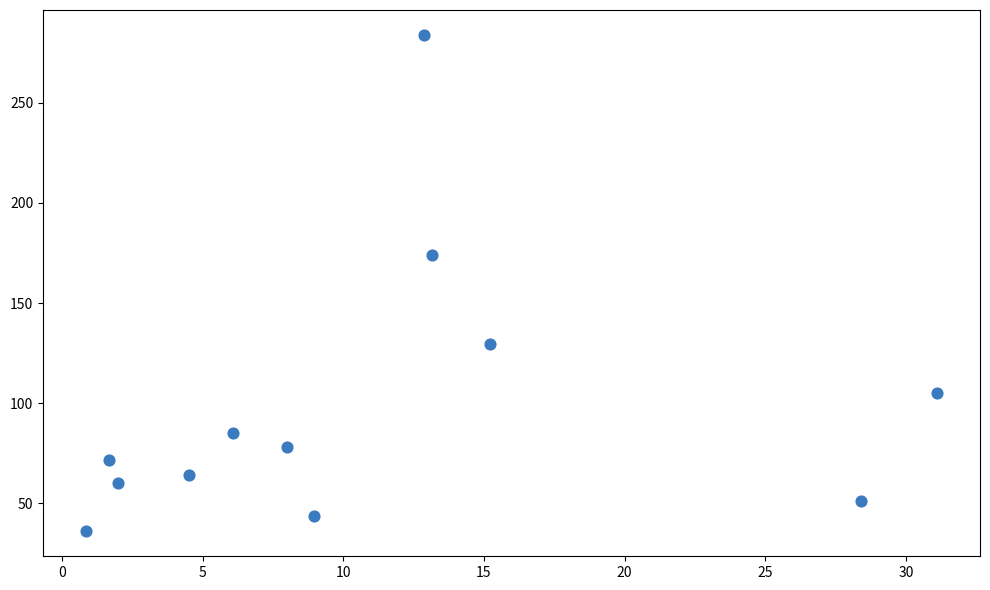

What Y value in the scatter plot is closest to 159?

174.0